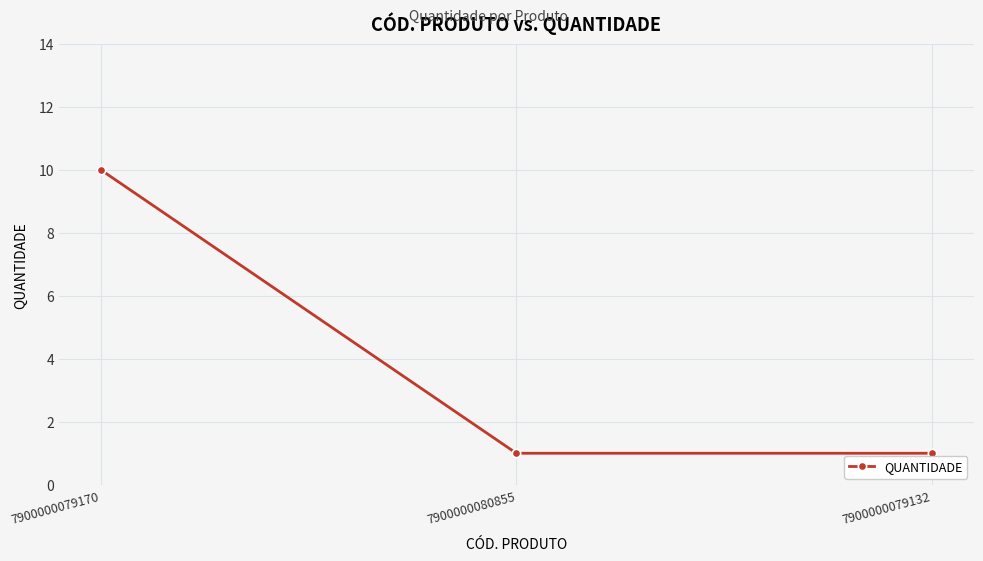

The chart shows a value of 1 at 7900000079132. True or false?

True